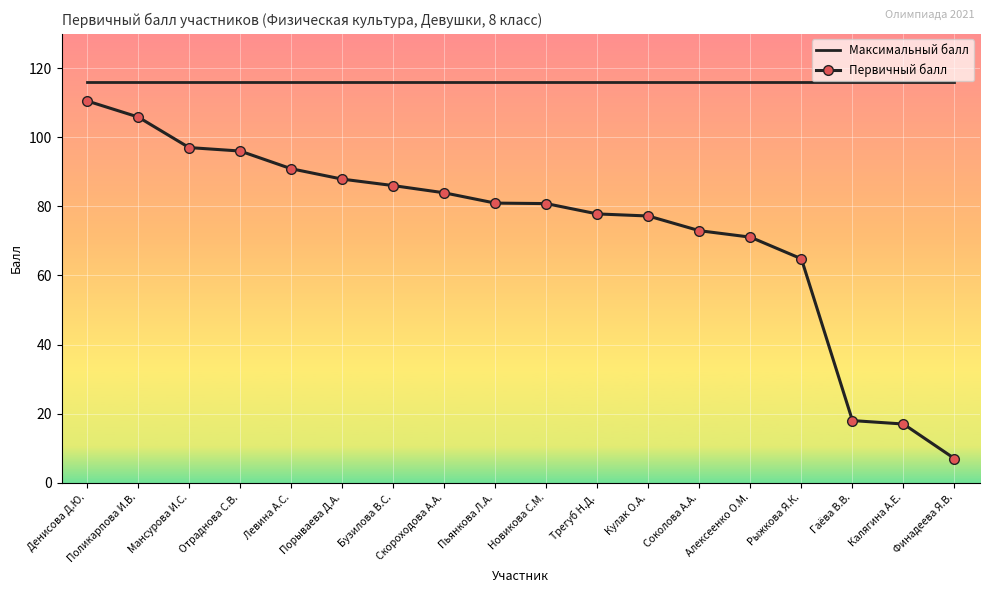

At how many categories does at least one series exceed 72?

18